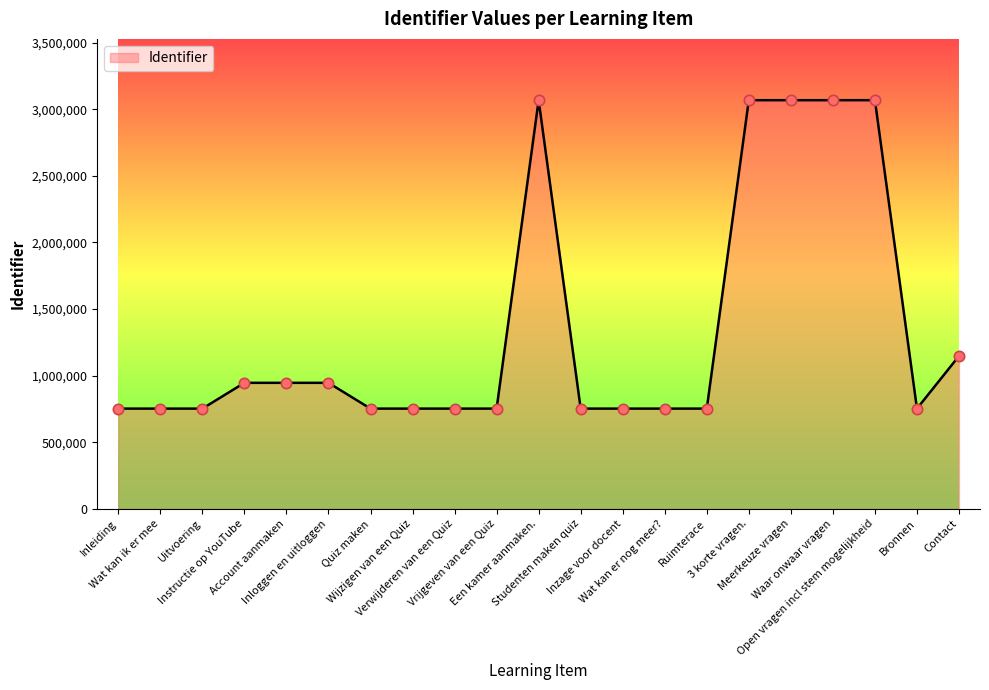

What is the difference between the maximum and minimum values?

2316403